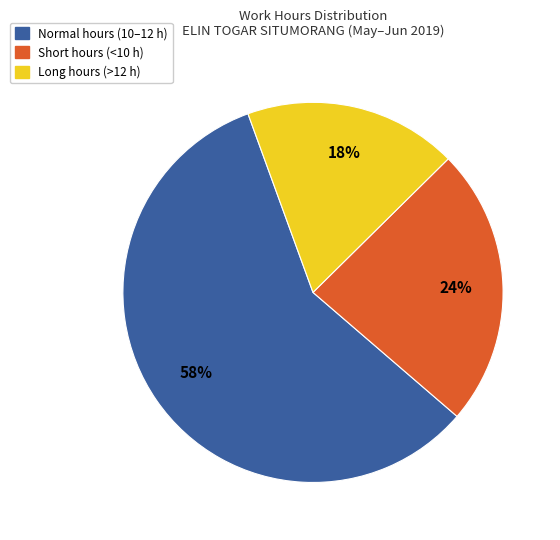

Does any single category account for the majority?

Yes